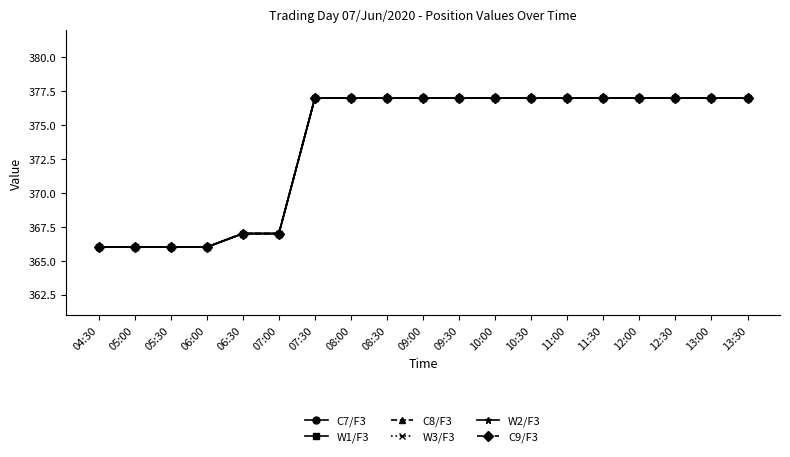

Is the value of W2/F3 at 07:30 greater than the value of C8/F3 at 13:00?

No